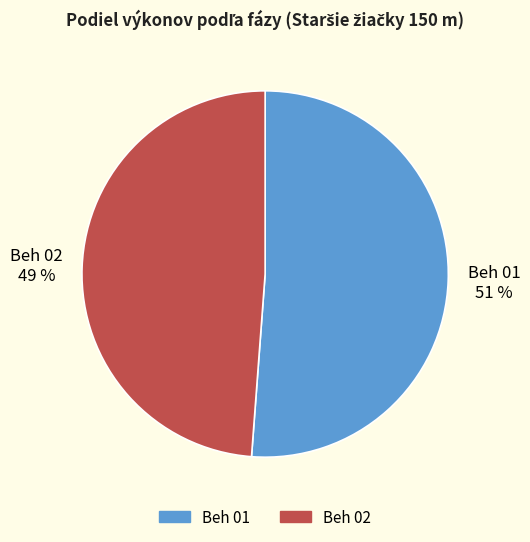

To the nearest percent, what is the average slice percentage?

50%